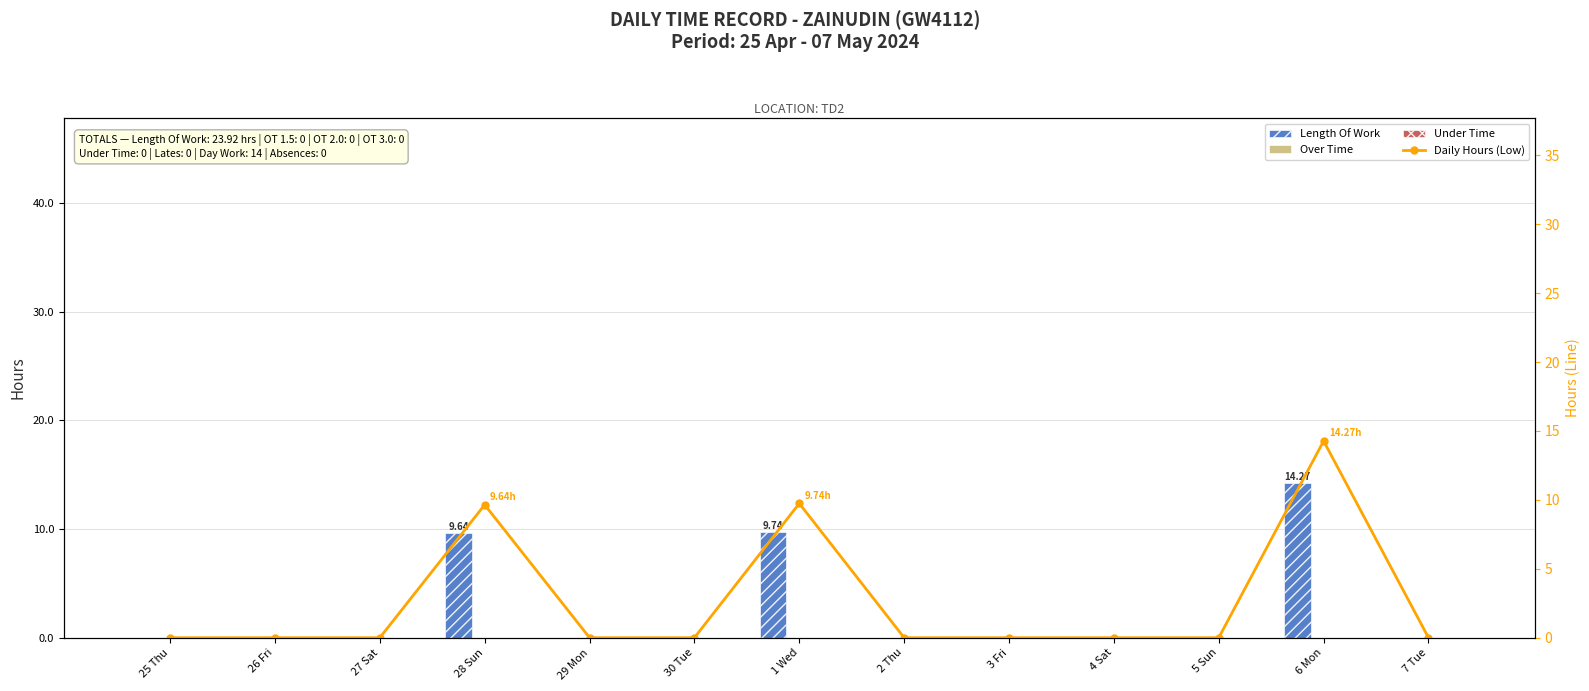

Is the value of Length Of Work at 25 Thu greater than the value of Over Time at 6 Mon?

No